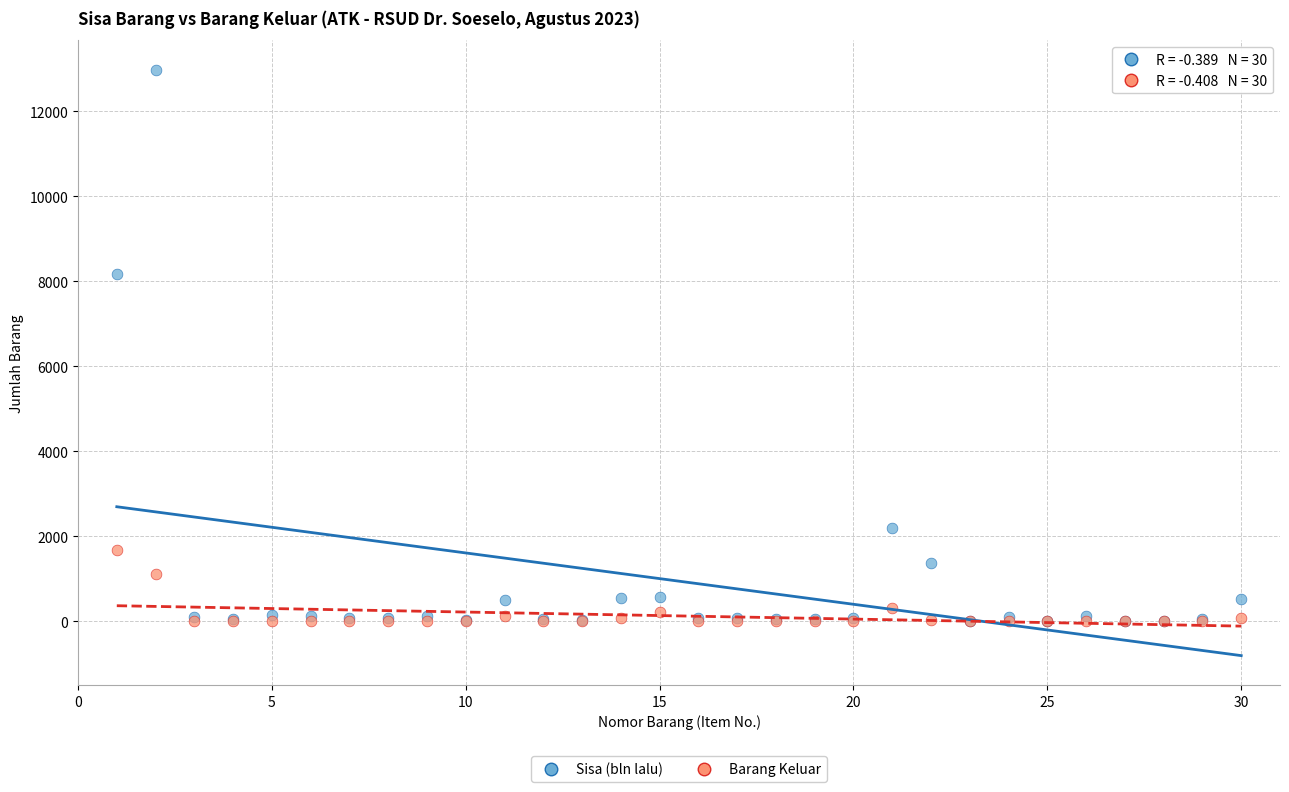

In the Sisa (bln lalu) series, what Y value is closest to 6492?

8165